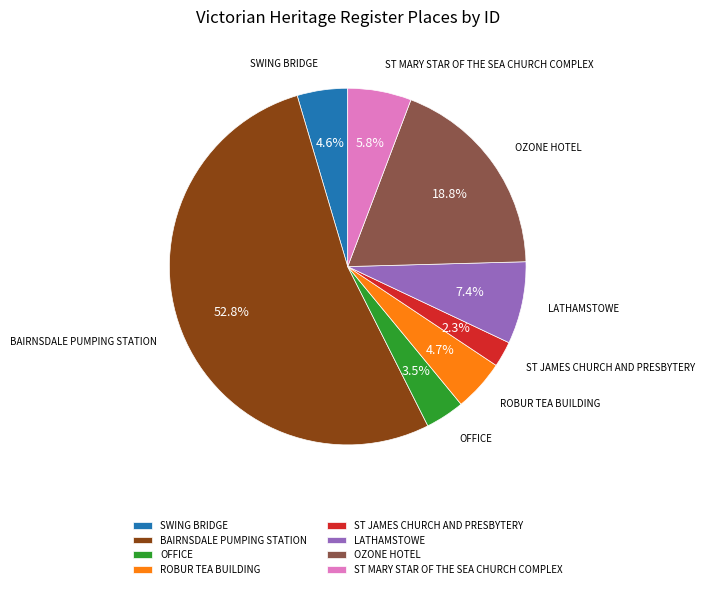

How many segments does this pie chart have?

8